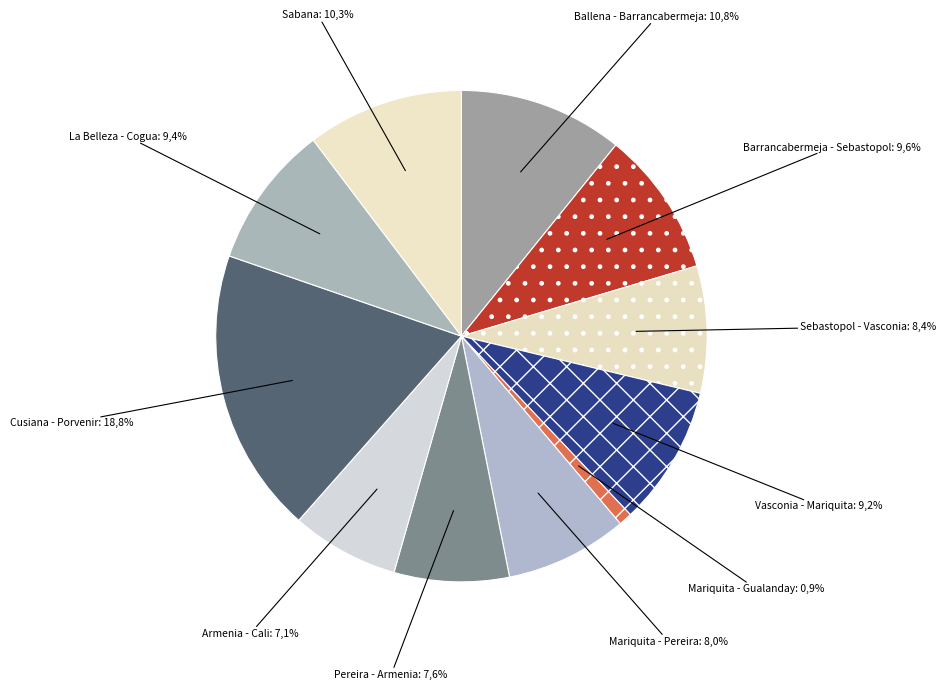

To the nearest percent, what is the difference between the Mariquita - Gualanday and Cusiana - Porvenir slice percentages?

18%